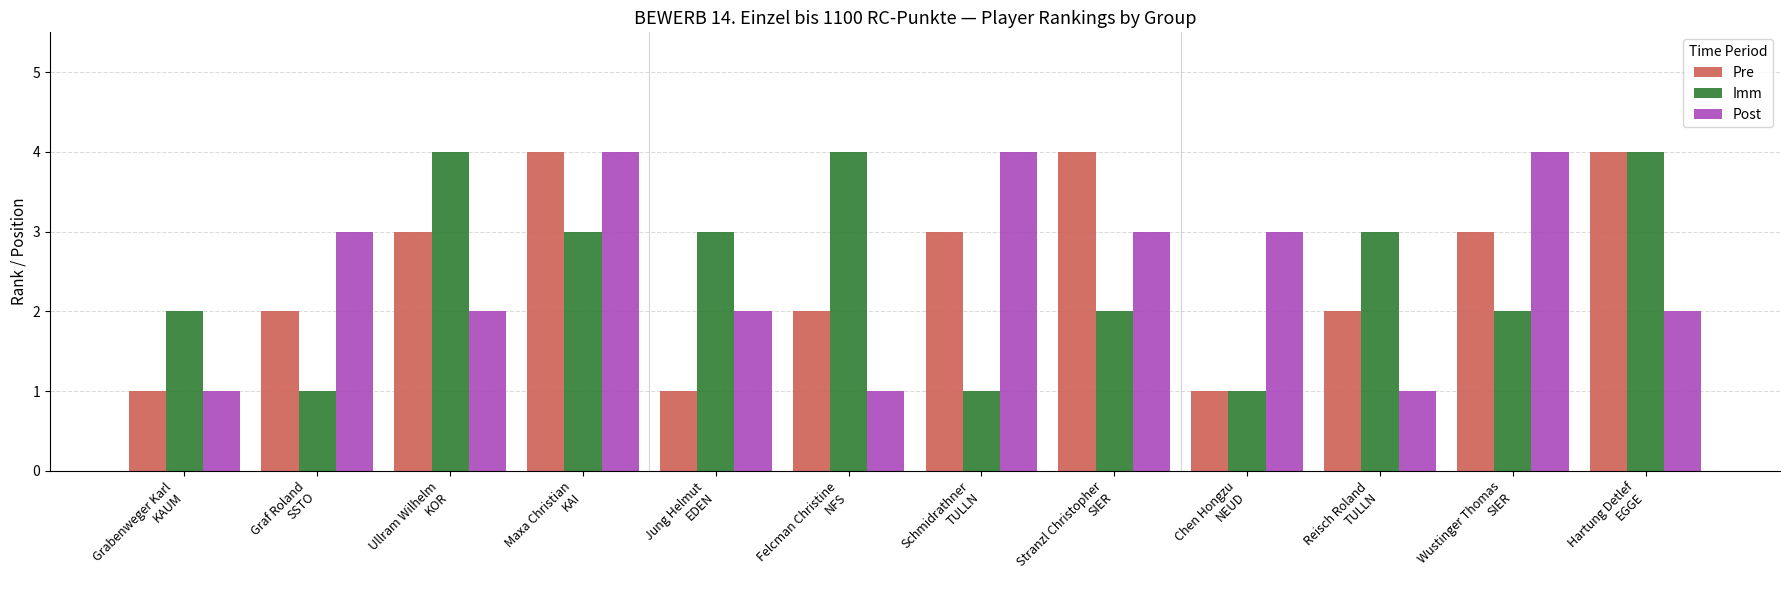

Reading right to left, what are all the values shown in this chart?

Pre: 4	3	2	1	4	3	2	1	4	3	2	1
Imm: 4	2	3	1	2	1	4	3	3	4	1	2
Post: 2	4	1	3	3	4	1	2	4	2	3	1